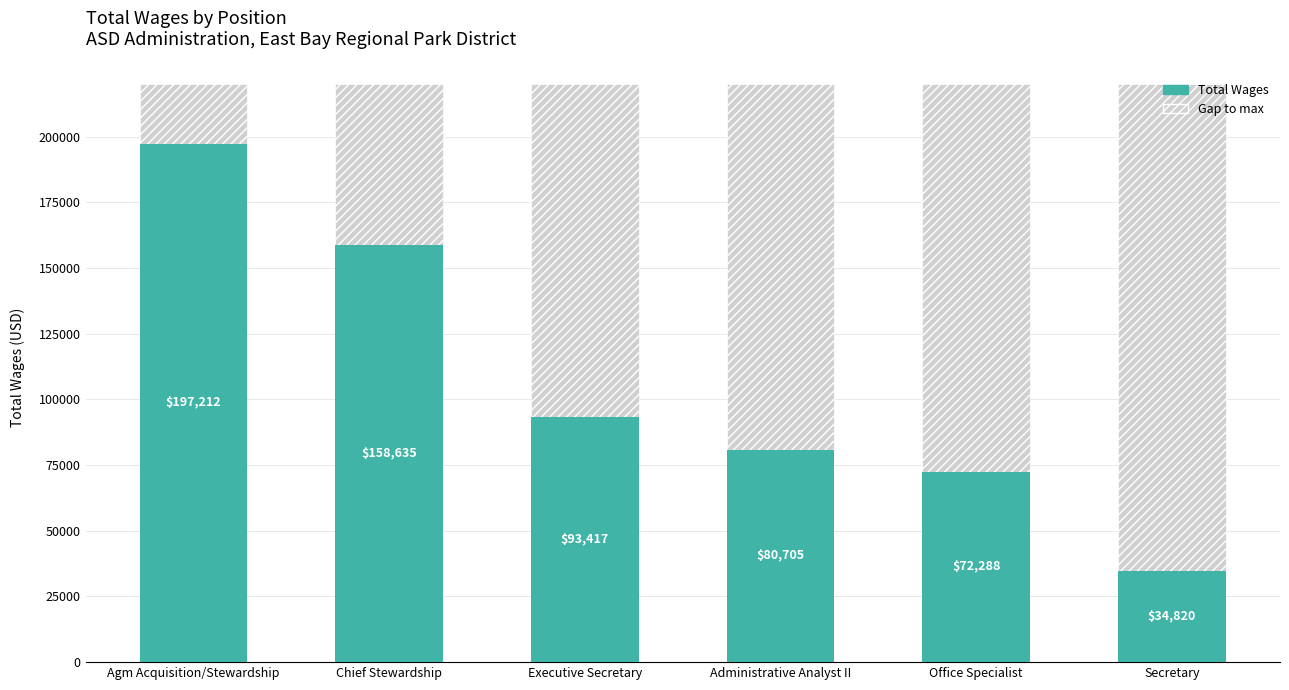

What is the minimum value shown in the chart?

34820